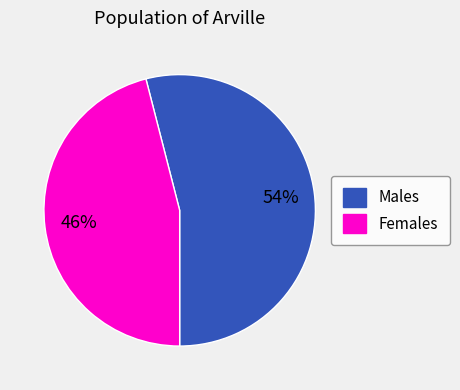

To the nearest percent, what is the difference between the largest and smallest slice percentages?

8%